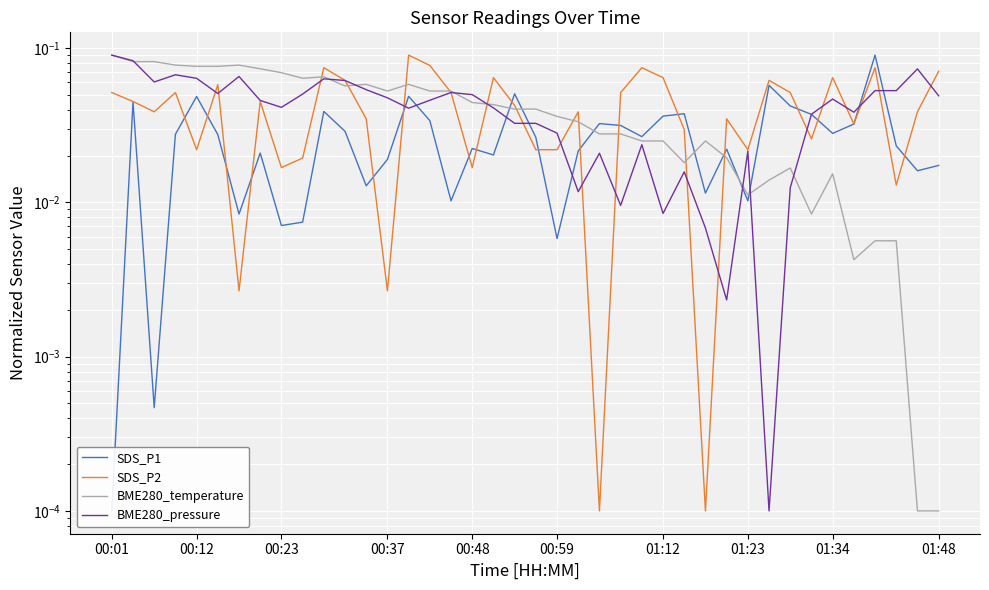

What position from the right is 19?

21